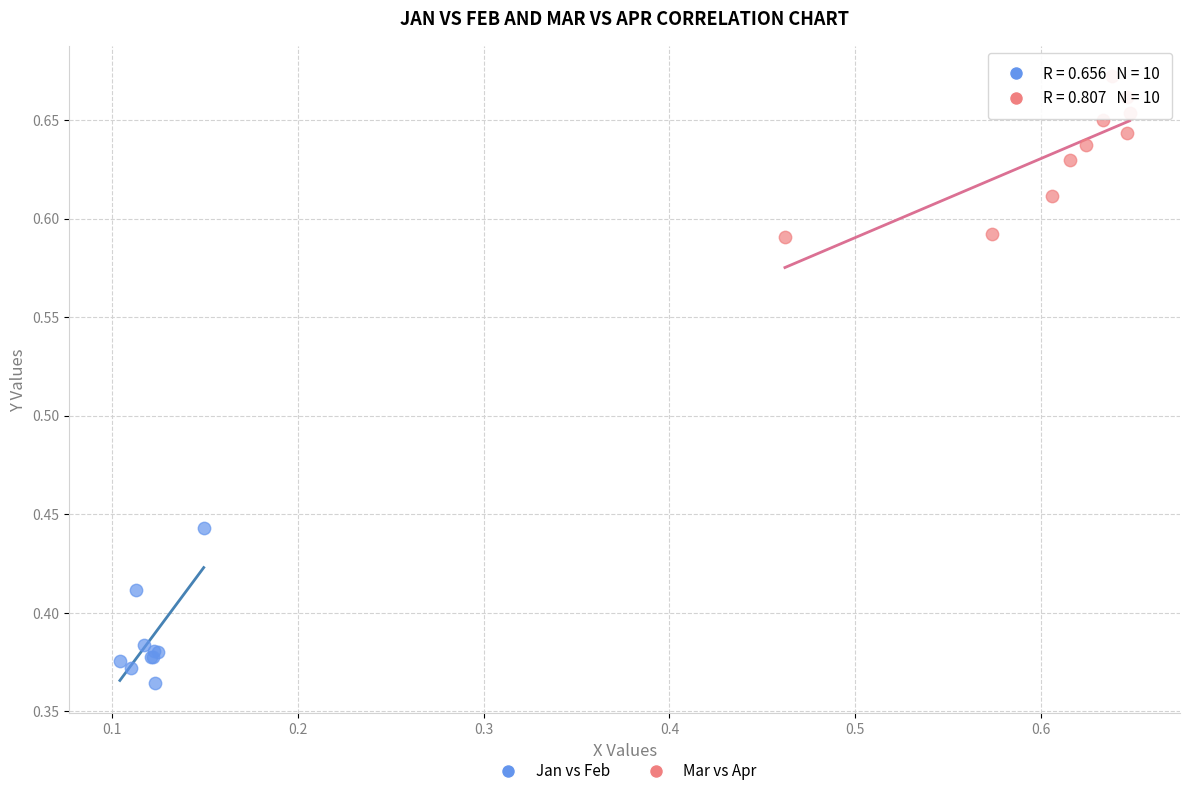

Which series contains the highest Y value?

Mar vs Apr